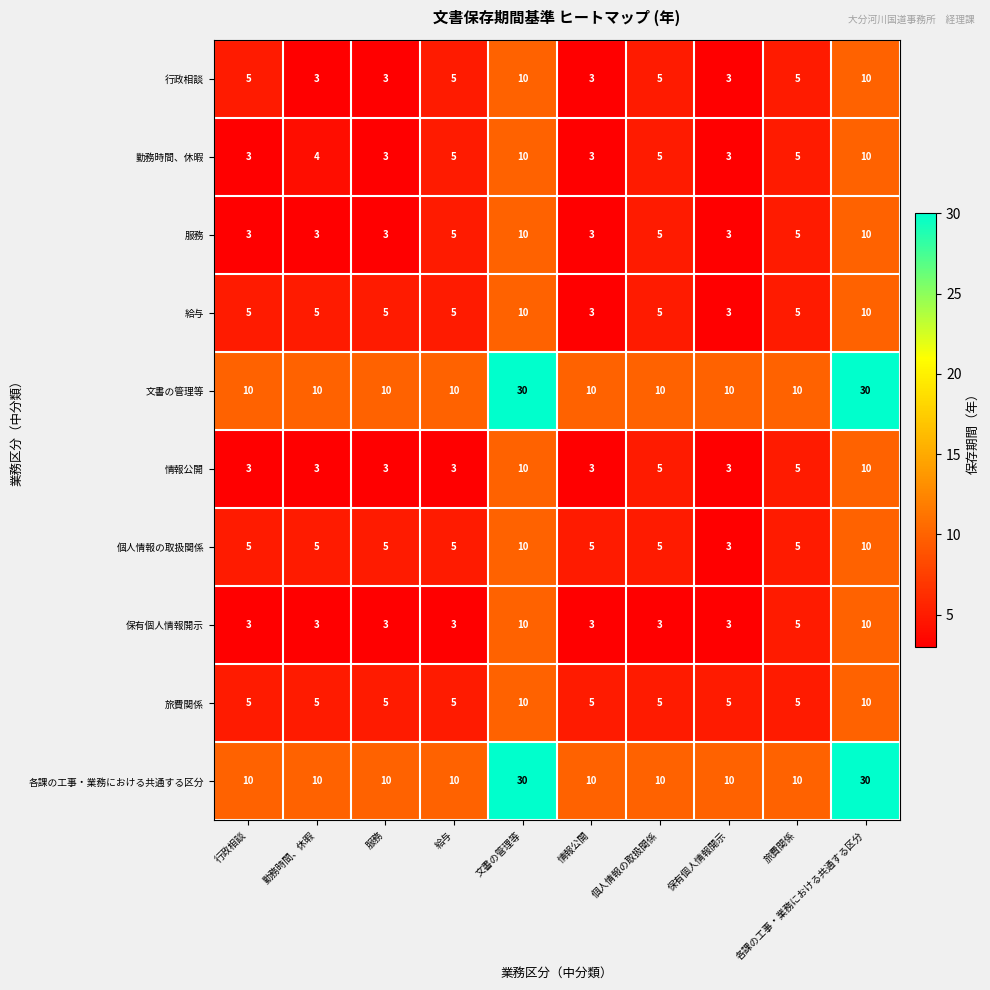

The value of 給与 at 服務 is 8. True or false?

False